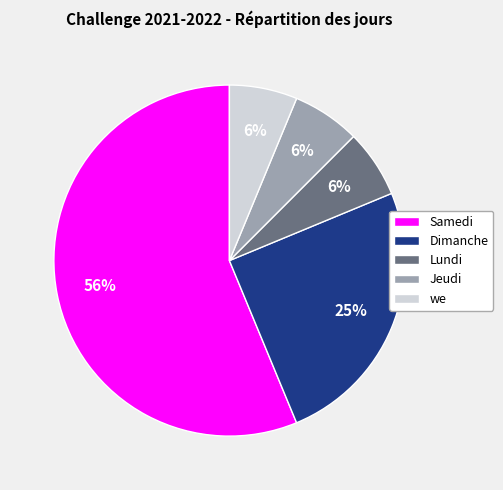

Which category has the biggest portion of the pie?

Samedi